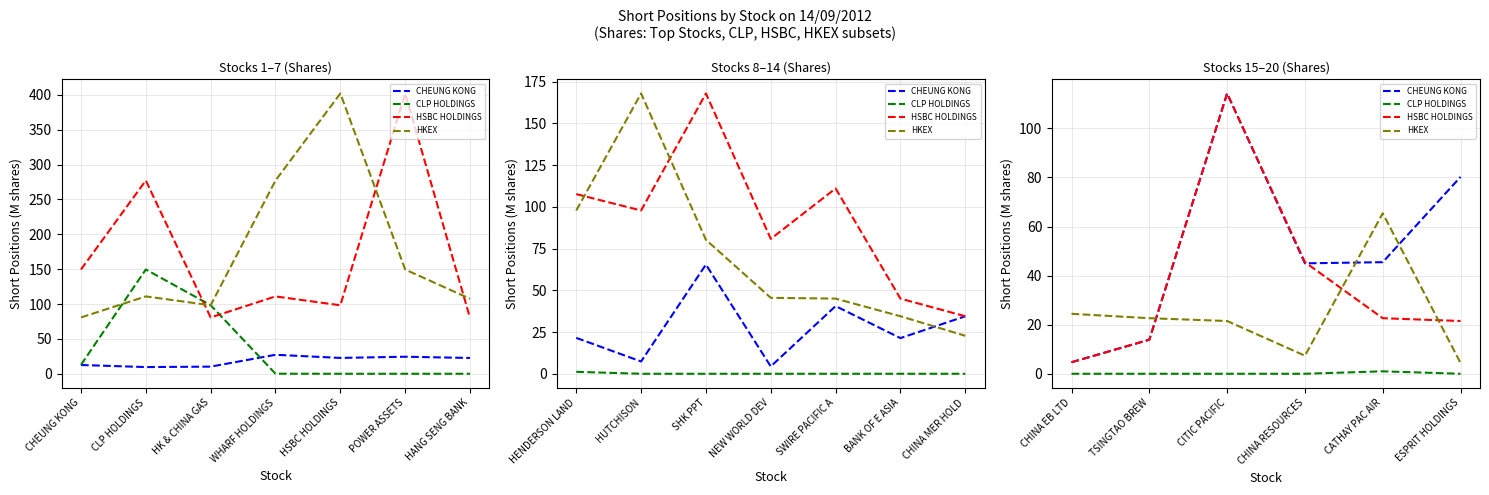

Does the chart display data point markers on the line(s)?

No